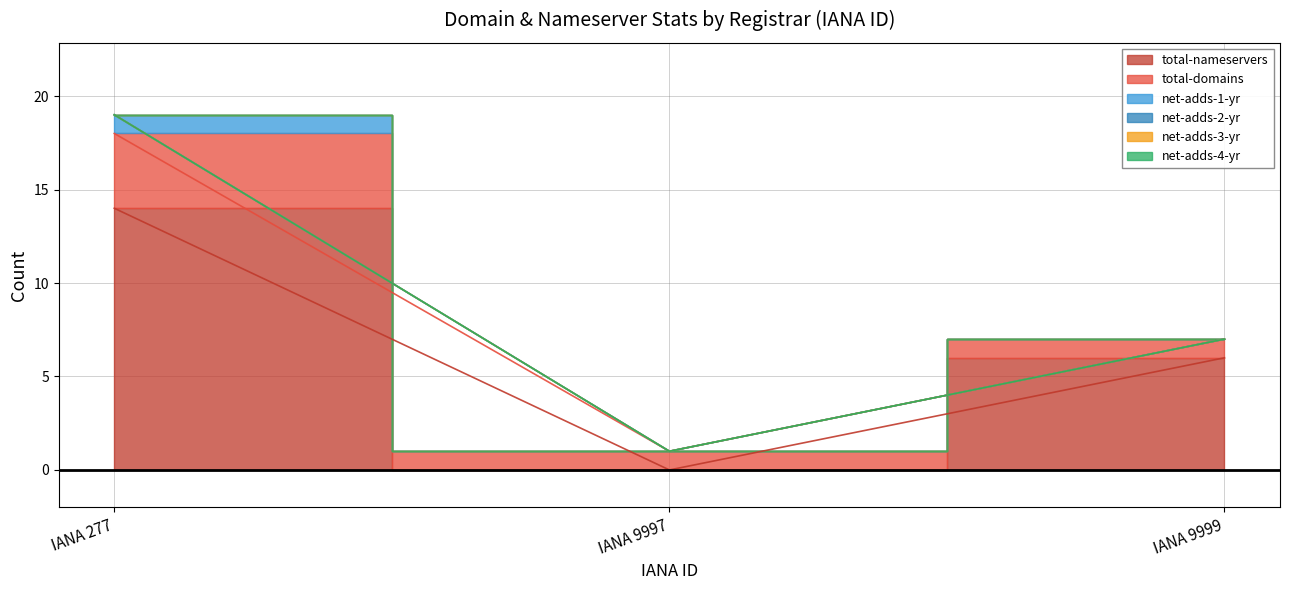

Which category has the highest value in the total-domains series?

277